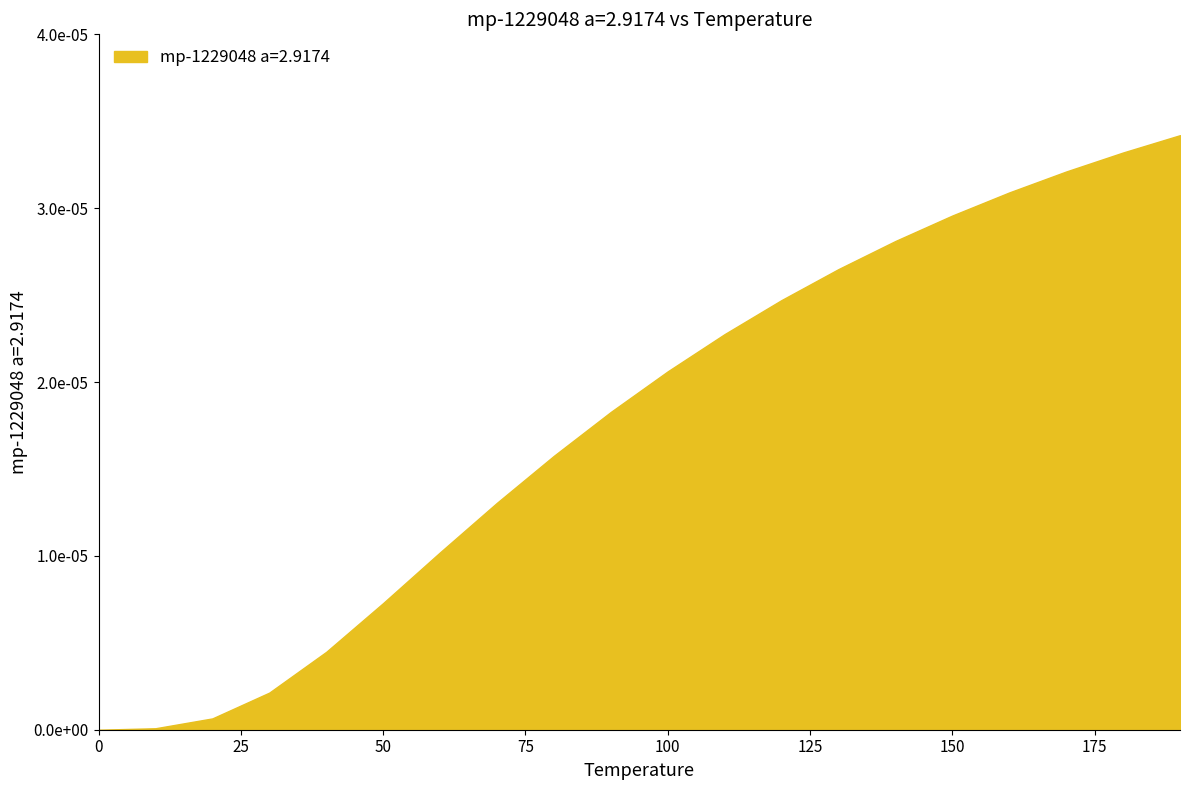

Reading left to right, extract all data points from this chart.

0.0=0.0	10.0=0.0	20.0=0.0	30.0=0.0	40.0=0.0	50.0=0.0	60.0=0.0	70.0=0.0	80.0=0.0	90.0=0.0	100.0=0.0	110.0=0.0	120.0=0.0	130.0=0.0	140.0=0.0	150.0=0.0	160.0=0.0	170.0=0.0	180.0=0.0	190.0=0.0